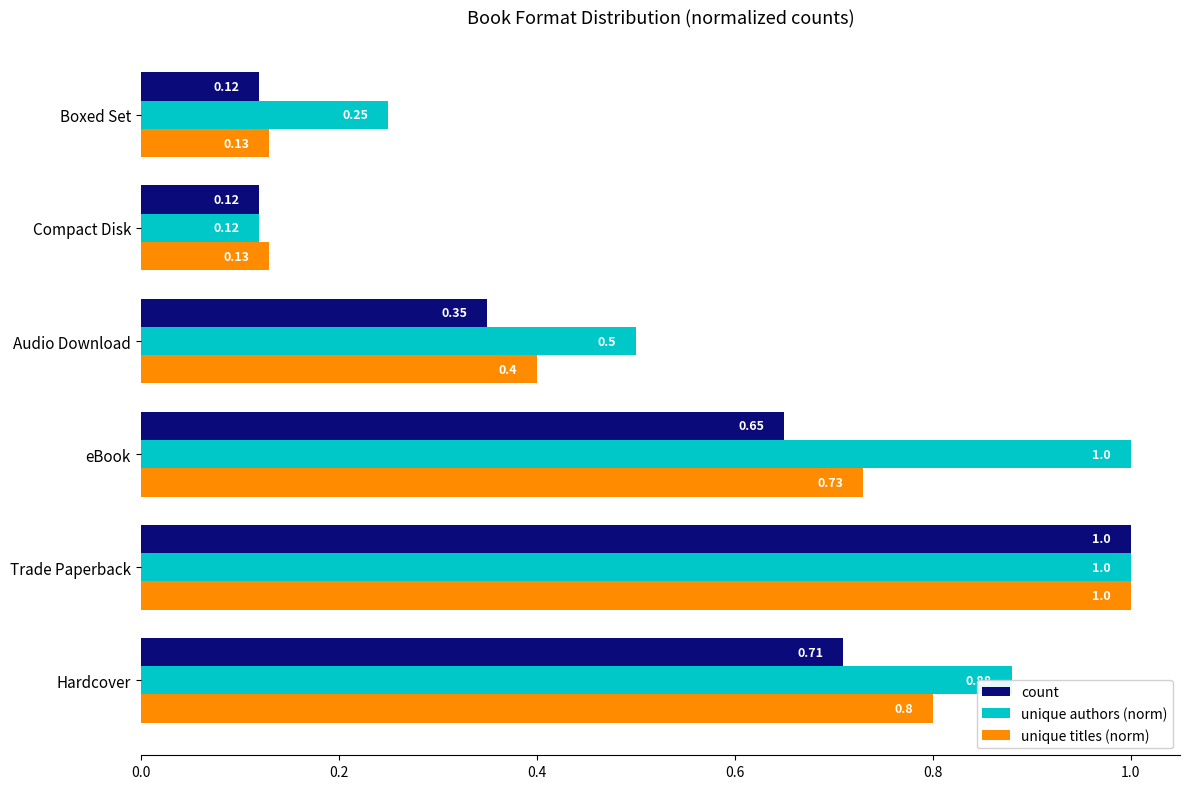

Which series has the largest total across all categories?

unique authors (norm)